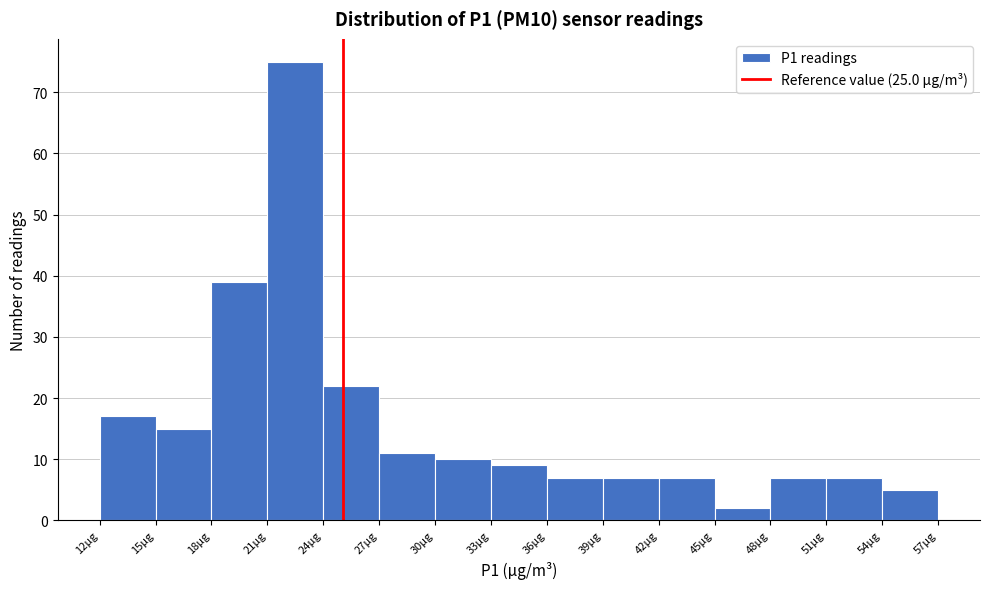

Reading left to right, transcribe this chart: for each bar, give the range it covers on the x-axis and its height. Neither the bar edges nor the heights are printed on the chart, so give them approximately, as read against the axes.

12 to 15: 17
15 to 18: 15
18 to 21: 39
21 to 24: 75
24 to 27: 22
27 to 30: 11
30 to 33: 10
33 to 36: 9
36 to 39: 7
39 to 42: 7
42 to 45: 7
45 to 48: 2
48 to 51: 7
51 to 54: 7
54 to 57: 5